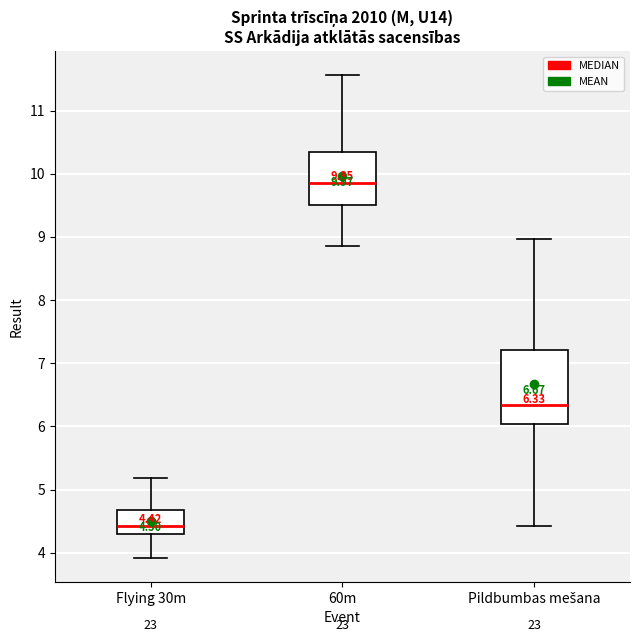

Comparing the boxes themselves (not the whiskers), which one is the tallest?

Pildbumbas mešana